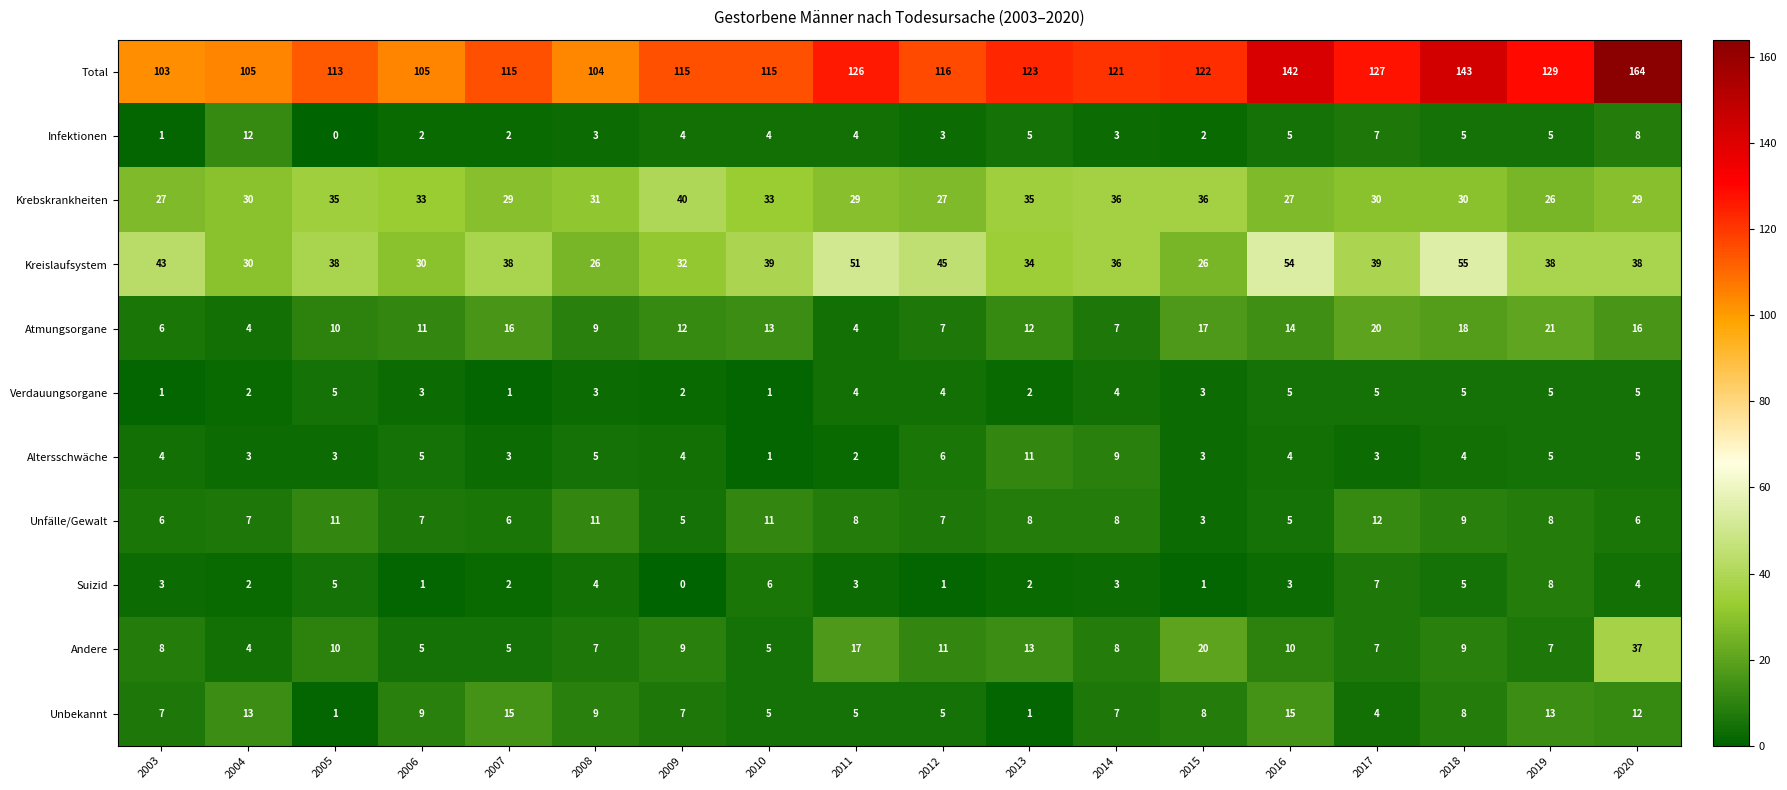

What is the sum of the Unbekannt values at 2005 and 2004?

14